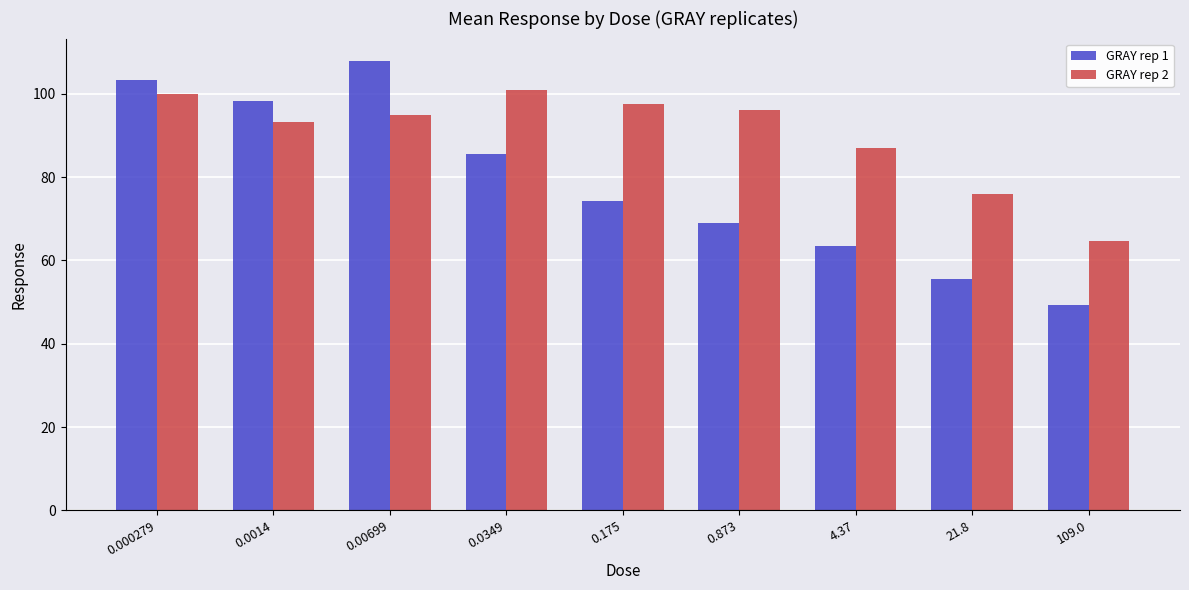

How many bars are there in each group?

2